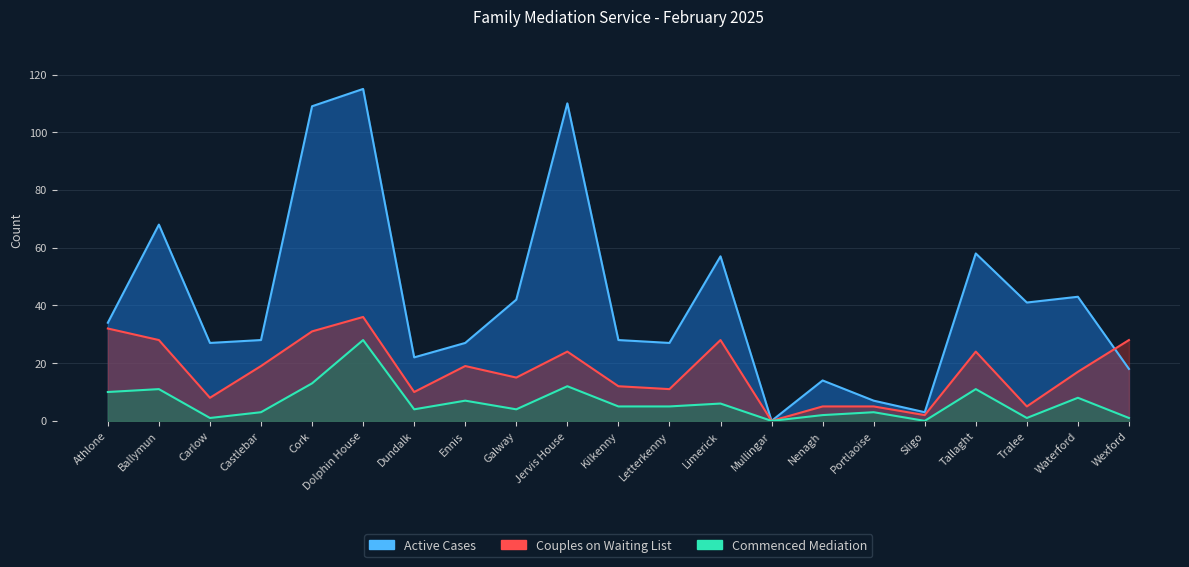

Where does the Couples on Waiting List series first go above 17?

Athlone